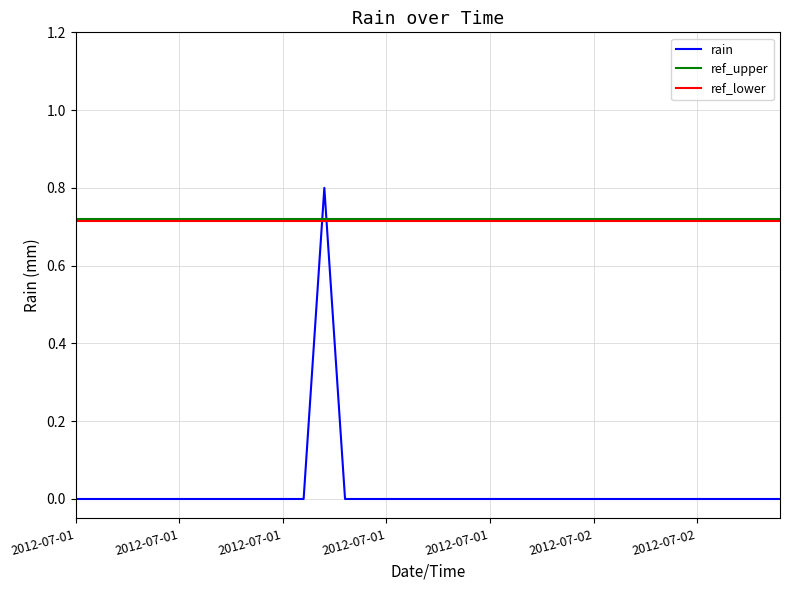

Rank the categories by value from highest to lowest.

2012-07-01 12:00, 2012-07-01 00:00, 2012-07-01 01:00, 2012-07-01 02:00, 2012-07-01 03:00, 2012-07-01 04:00, 2012-07-01 05:00, 2012-07-01 06:00, 2012-07-01 07:00, 2012-07-01 08:00, 2012-07-01 09:00, 2012-07-01 10:00, 2012-07-01 11:00, 2012-07-01 13:00, 2012-07-01 14:00, 2012-07-01 15:00, 2012-07-01 16:00, 2012-07-01 17:00, 2012-07-01 18:00, 2012-07-01 19:00, 2012-07-01 20:00, 2012-07-01 21:00, 2012-07-01 22:00, 2012-07-01 23:00, 2012-07-02 00:00, 2012-07-02 01:00, 2012-07-02 02:00, 2012-07-02 03:00, 2012-07-02 04:00, 2012-07-02 05:00, 2012-07-02 06:00, 2012-07-02 07:00, 2012-07-02 08:00, 2012-07-02 09:00, 2012-07-02 10:00